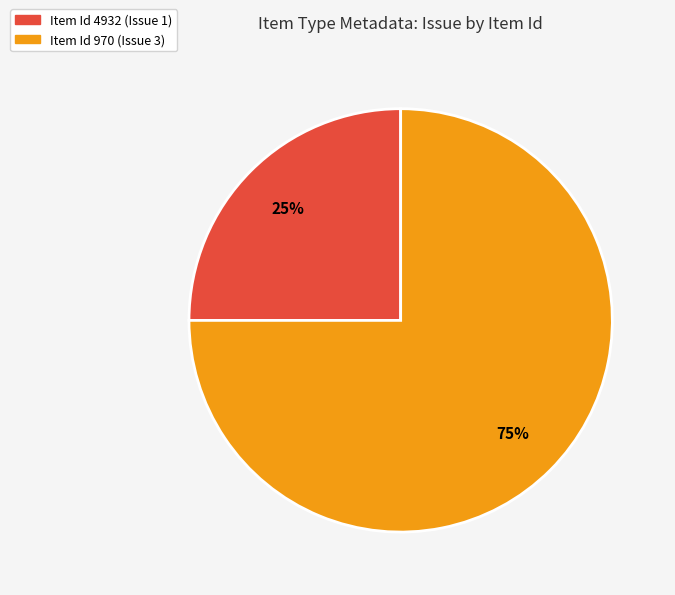

To the nearest percent, what is the average slice percentage?

50%